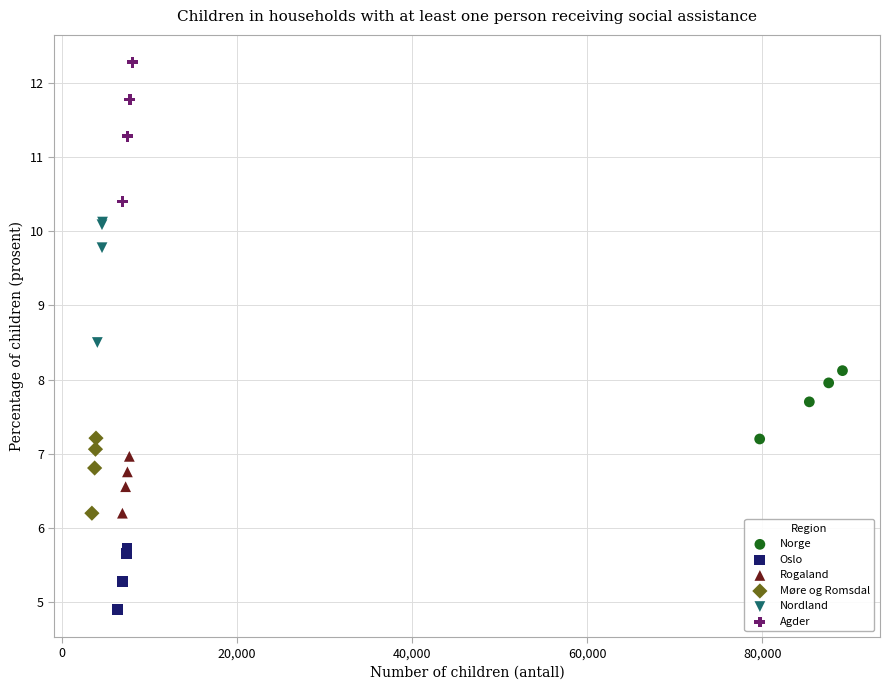

Which series has the widest spread of Y values?

Agder